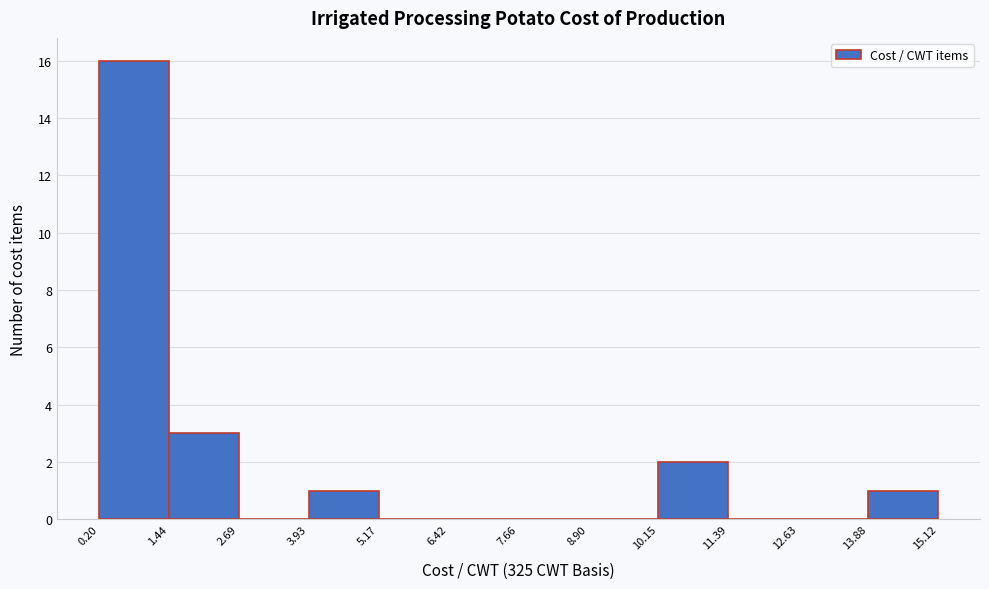

Reading left to right, transcribe this chart: for each bar, give the range it covers on the x-axis and its height. The values are not printed on the chart, so give them approximately, as read against the axis.

0.20 to 1.44: 16
1.44 to 2.69: 3
2.69 to 3.93: 0
3.93 to 5.17: 1
5.17 to 6.42: 0
6.42 to 7.66: 0
7.66 to 8.90: 0
8.90 to 10.15: 0
10.15 to 11.39: 2
11.39 to 12.63: 0
12.63 to 13.88: 0
13.88 to 15.12: 1